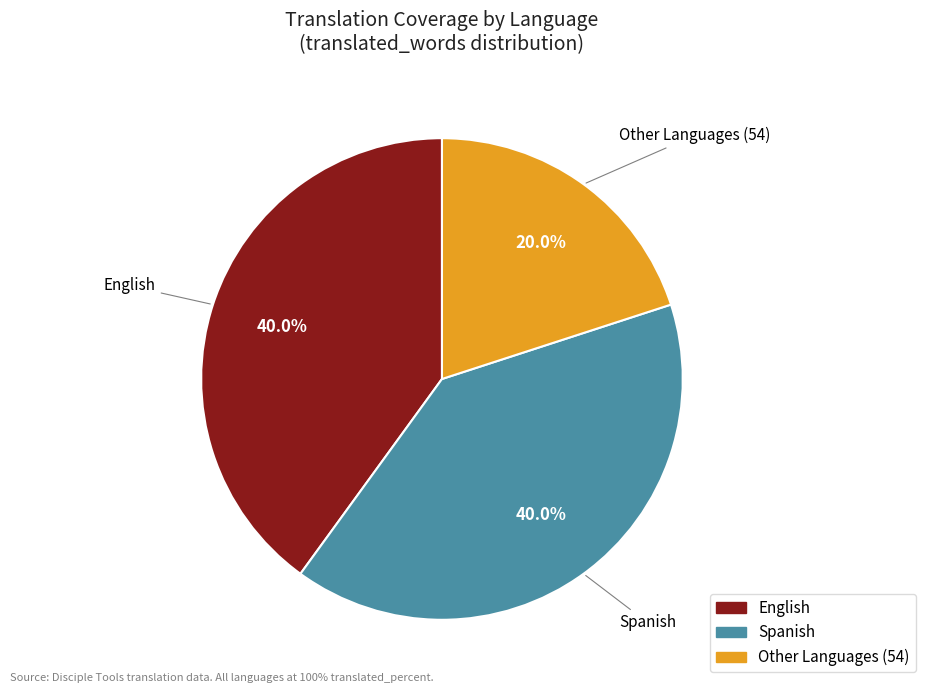

Is there a majority slice in this chart?

No